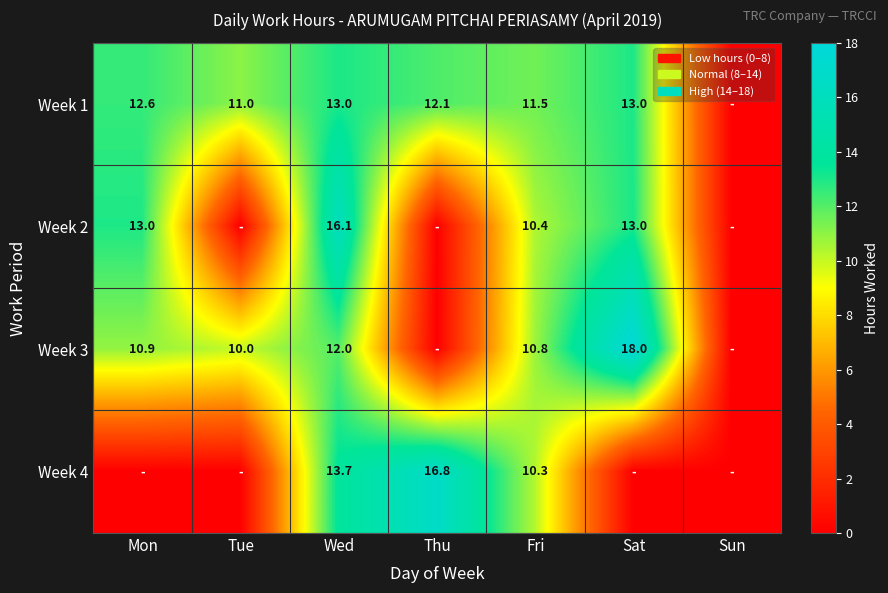

At Fri, list the series in order from largest to smallest.

Week 1, Week 3, Week 2, Week 4